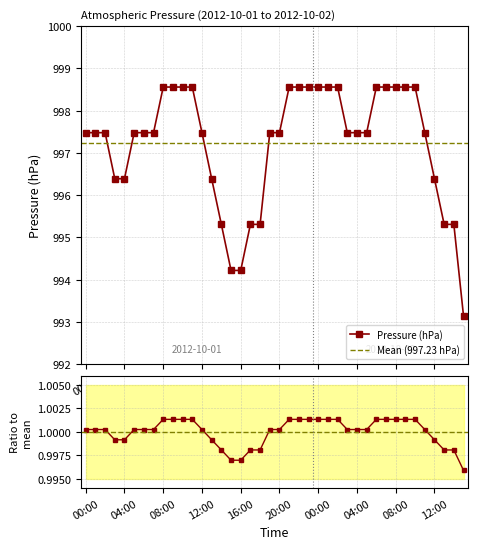

Where is the data nearest to the value 0?

15:00